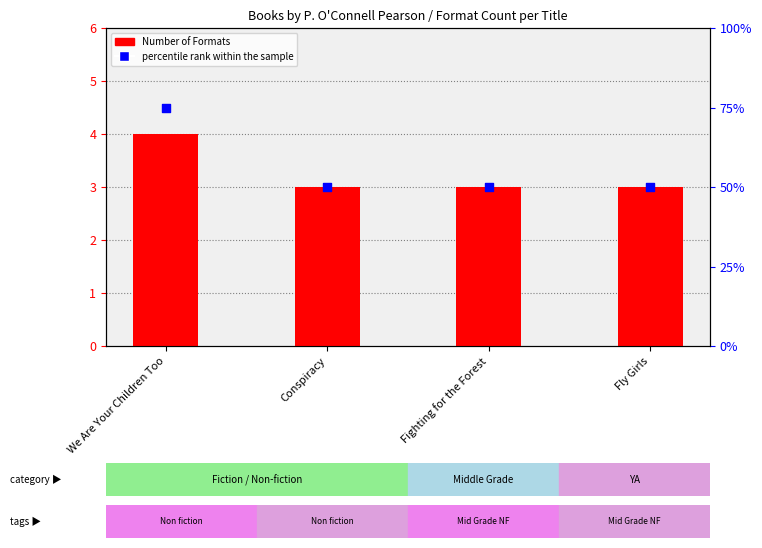

What is the total value across all series at Conspiracy?

53